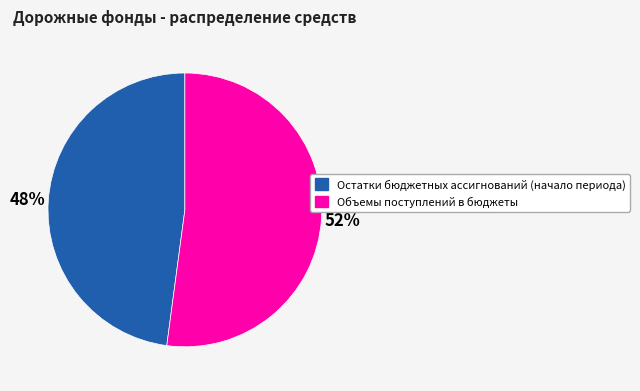

To the nearest percent, what is the difference between the Объемы поступлений в бюджеты and Остатки бюджетных ассигнований (начало периода) slice percentages?

4%